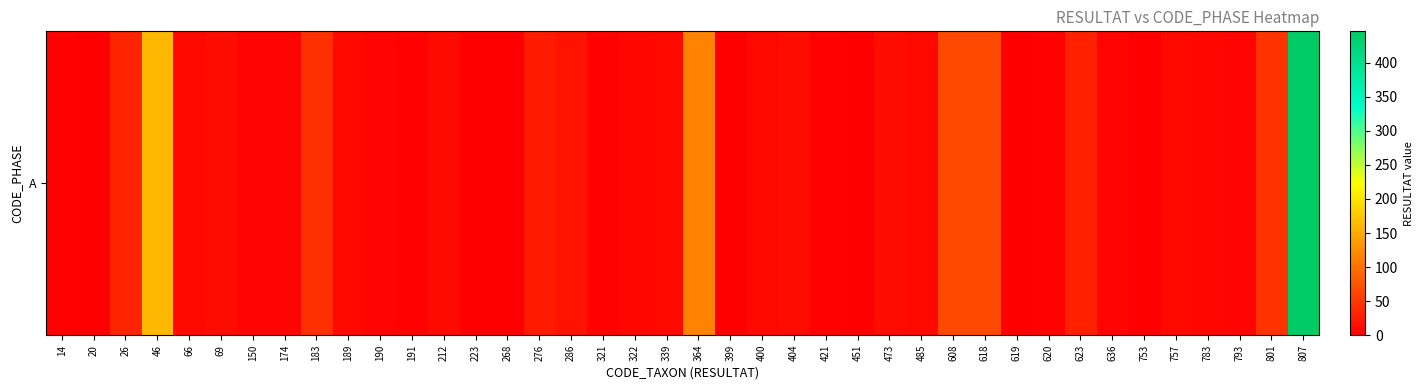

Rank the categories by value from highest to lowest.

807, 46, 364, 608, 618, 801, 183, 26, 623, 276, 286, 69, 404, 473, 212, 400, 485, 757, 66, 189, 339, 322, 783, 190, 636, 793, 150, 174, 620, 14, 191, 321, 421, 223, 753, 20, 268, 399, 451, 619